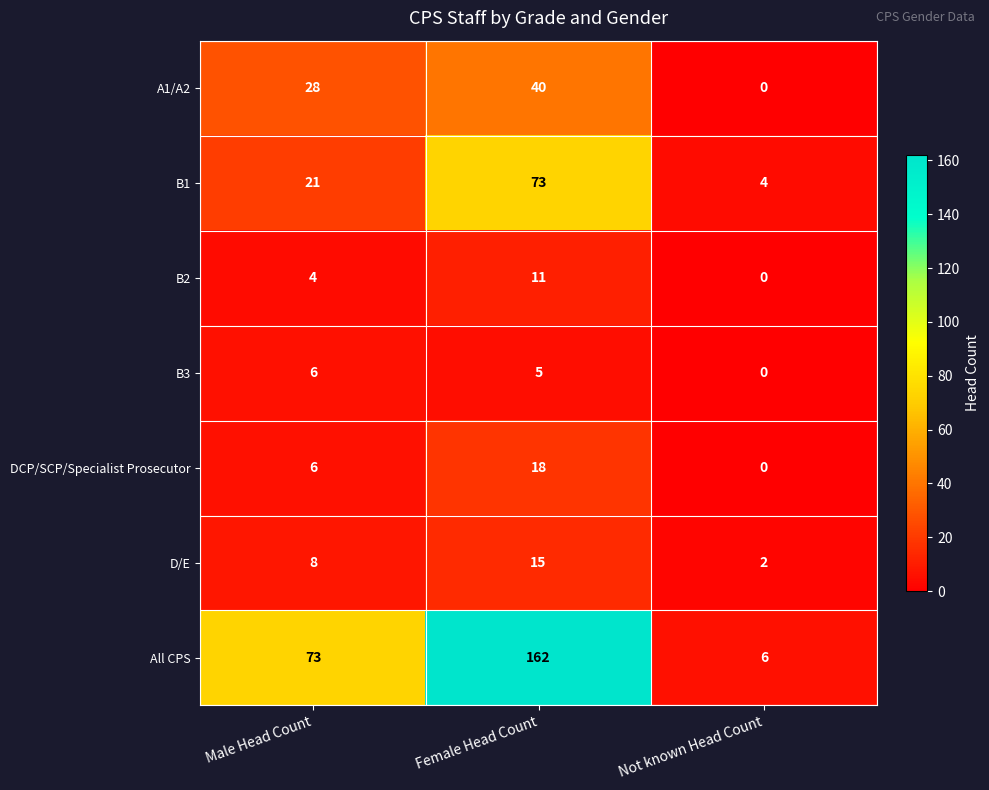

What is the difference between the maximum and minimum values in the A1/A2 series?

40